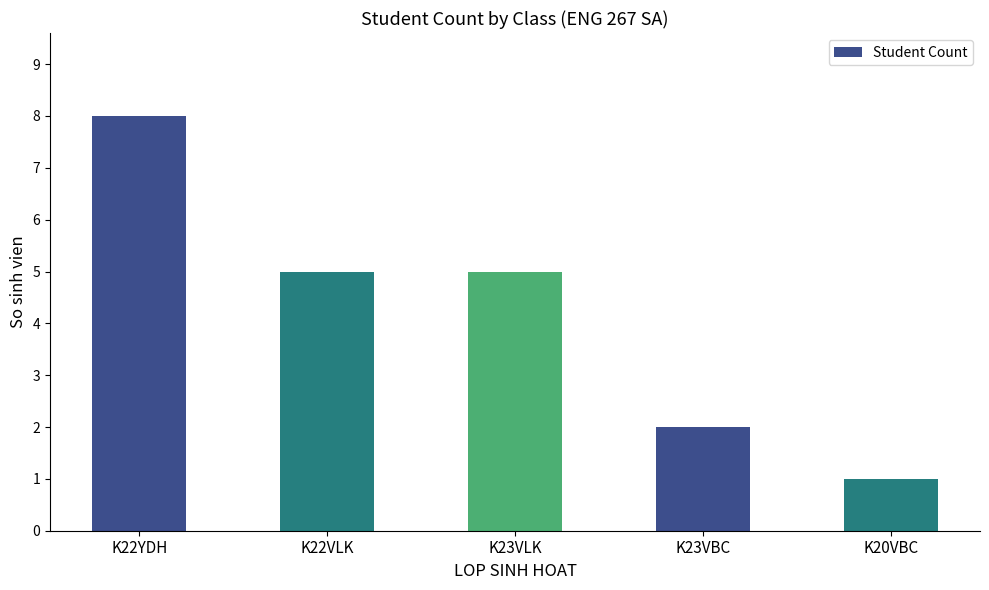

What is the approximate value at K23VLK?

5